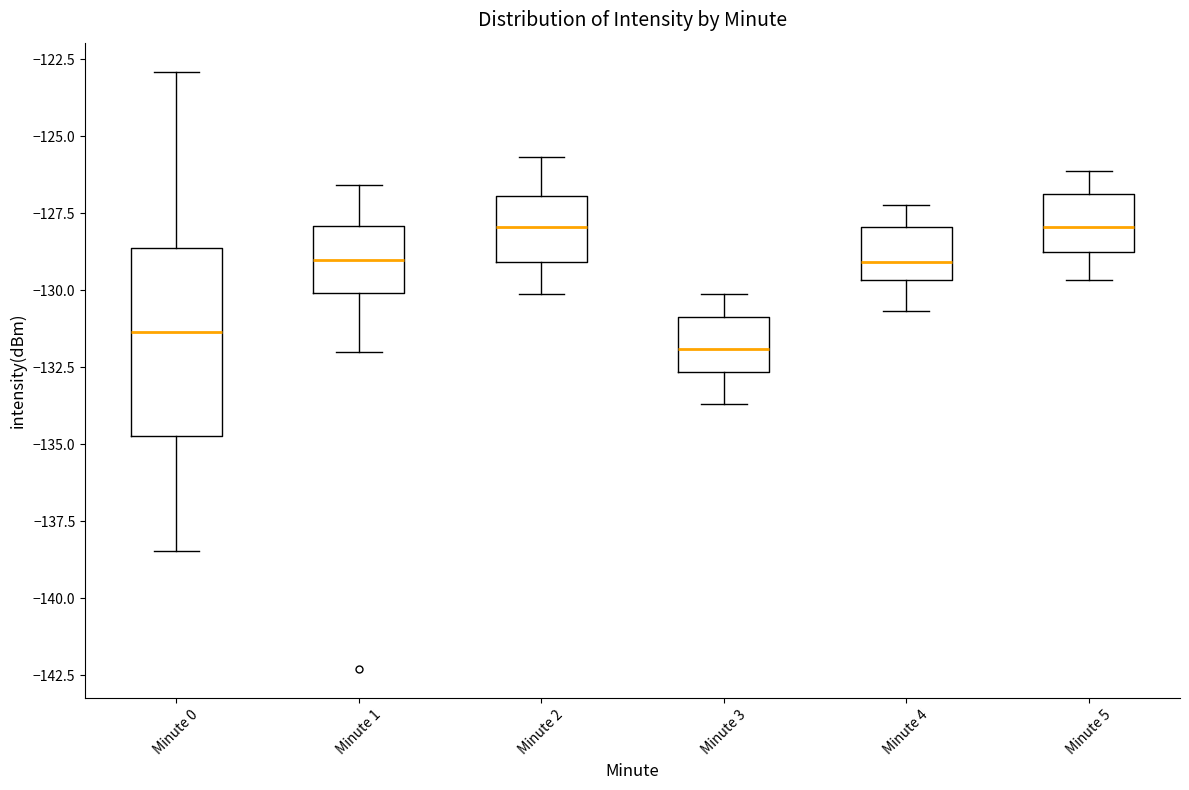

Comparing the boxes themselves (not the whiskers), which one is the tallest?

Minute 0